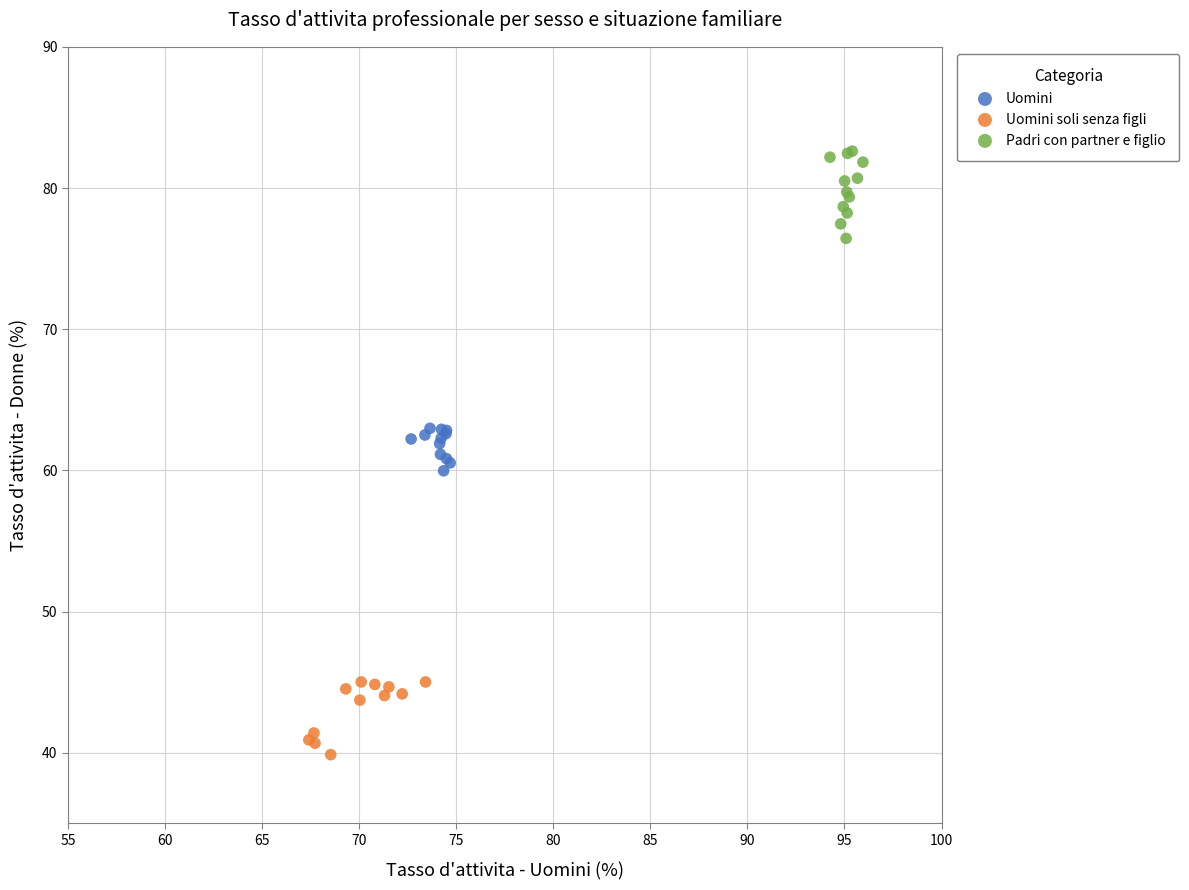

Which series contains the lowest Y value?

Uomini soli senza figli